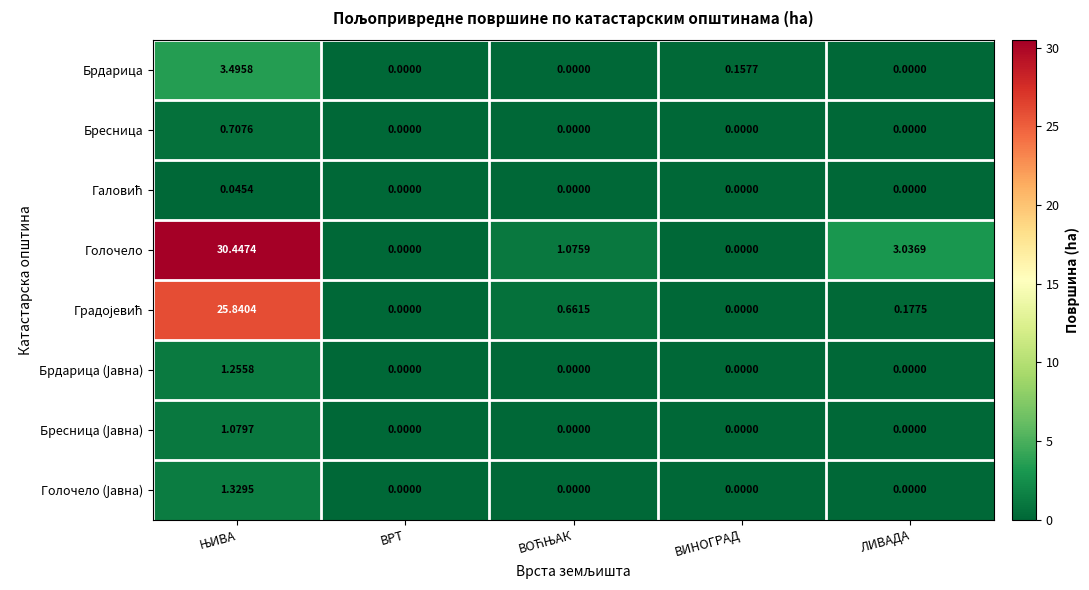

Which series has the largest total across all categories?

Голочело